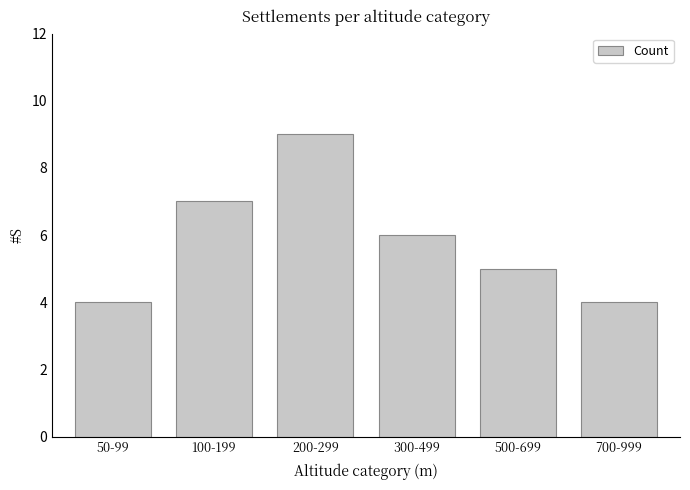

What is the sum of all values?

35